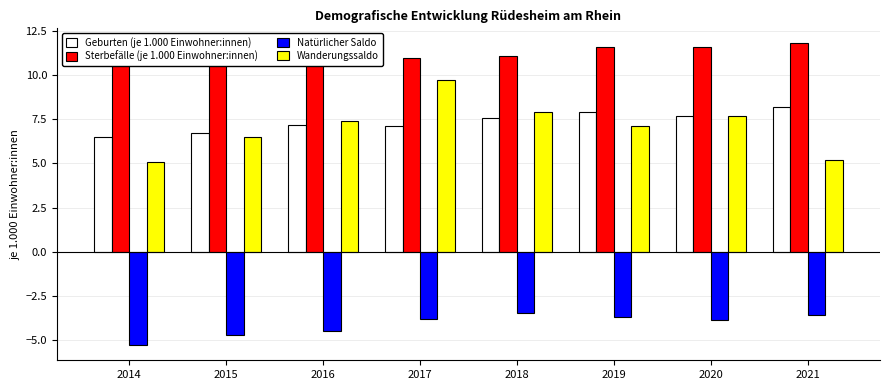

Rank the series at 2020 from lowest to highest value.

Natürlicher Saldo, Geburten (je 1.000 Einwohner:innen), Wanderungssaldo, Sterbefälle (je 1.000 Einwohner:innen)